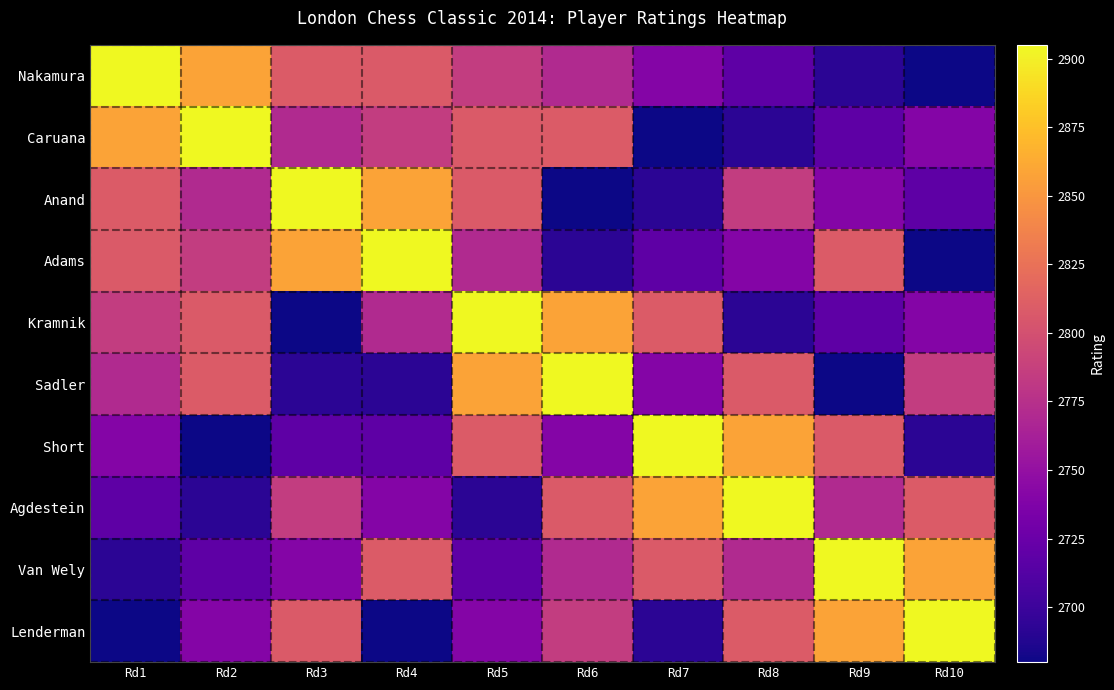

Between Rd3 and Rd5, which series saw the biggest shift?

Kramnik